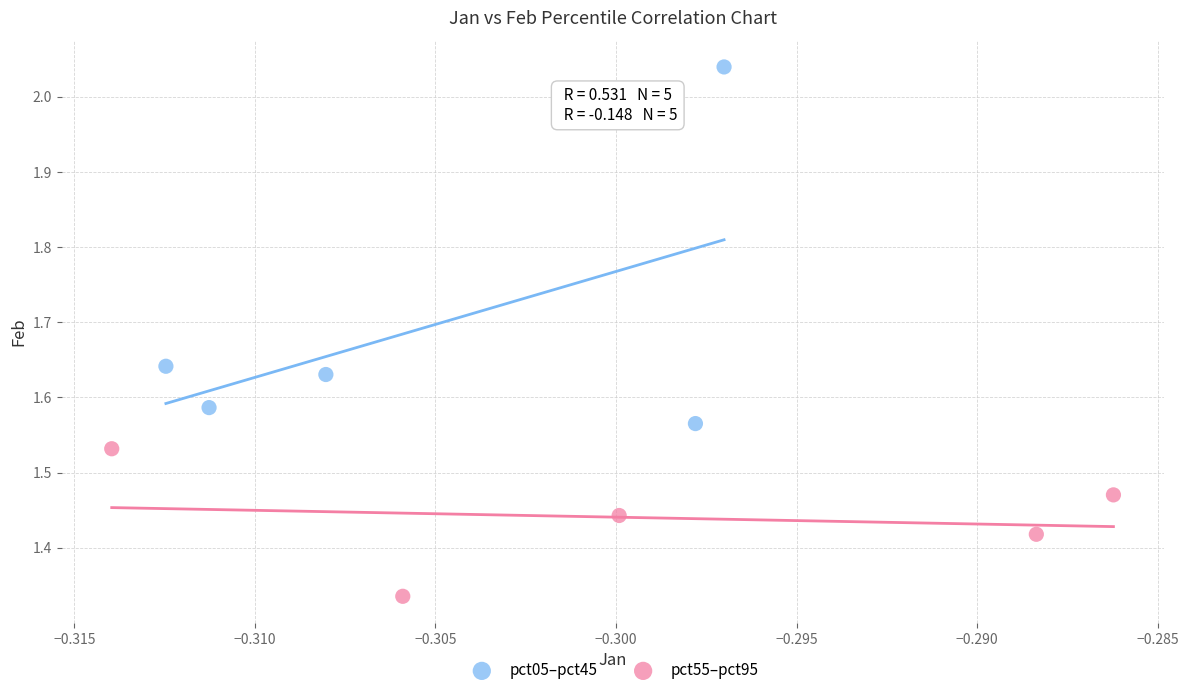

Which series contains the highest Y value?

pct05–pct45